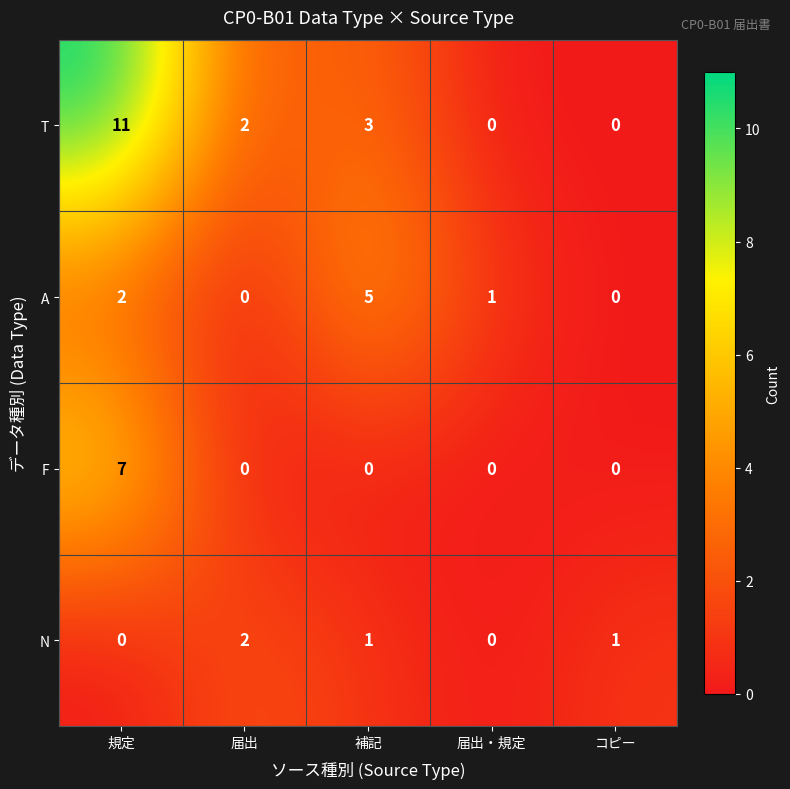

At which category is the sum across all series the highest?

規定